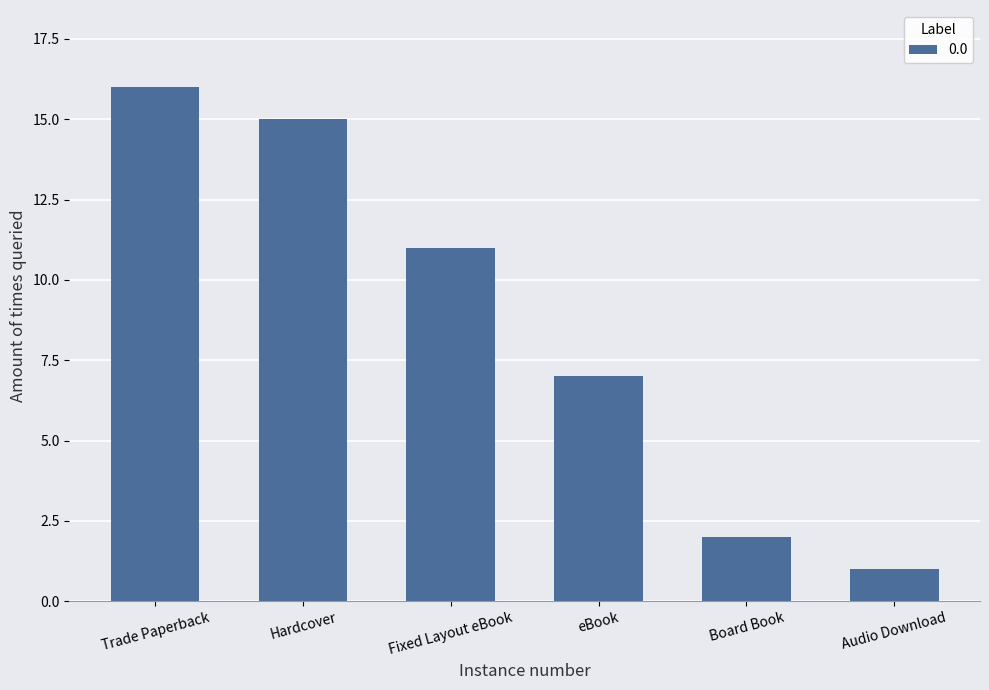

What is the approximate value at eBook, to the nearest 10?

10